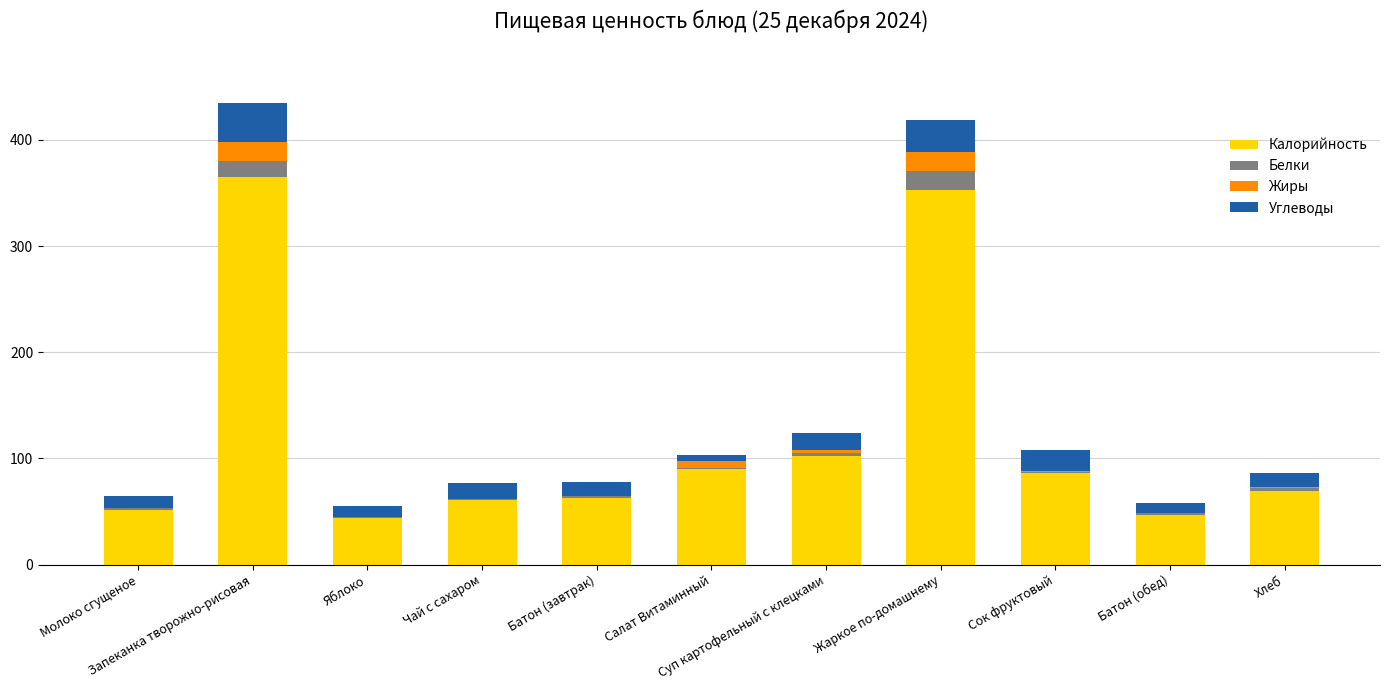

Are the bars grouped side by side (vs. stacked)?

No